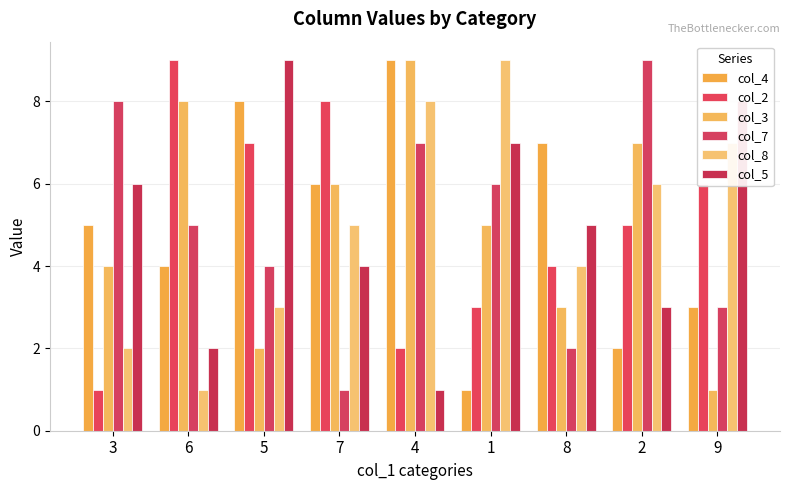

What position from the right is 9?

1